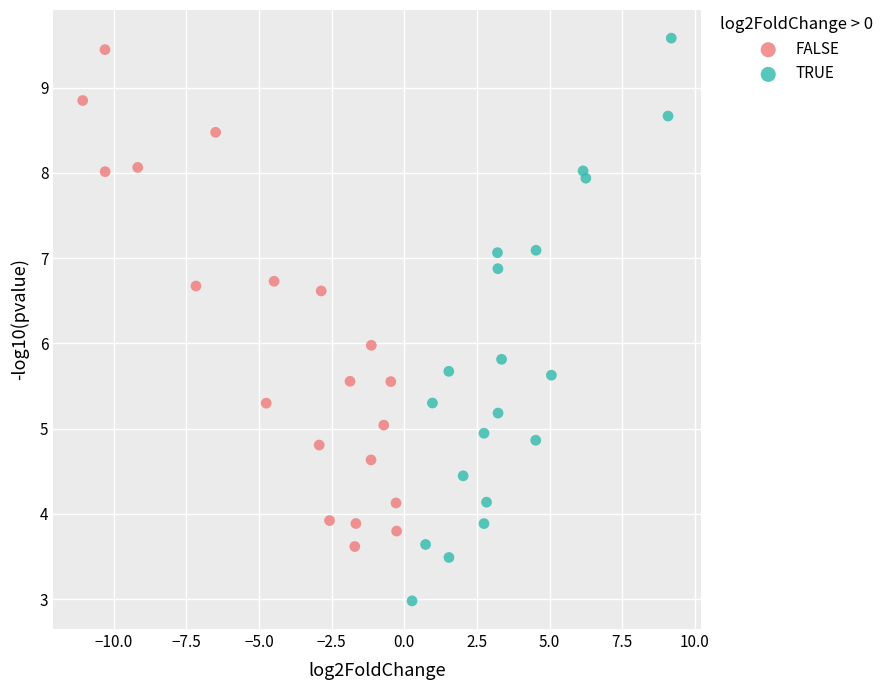

Which series contains the lowest Y value?

TRUE